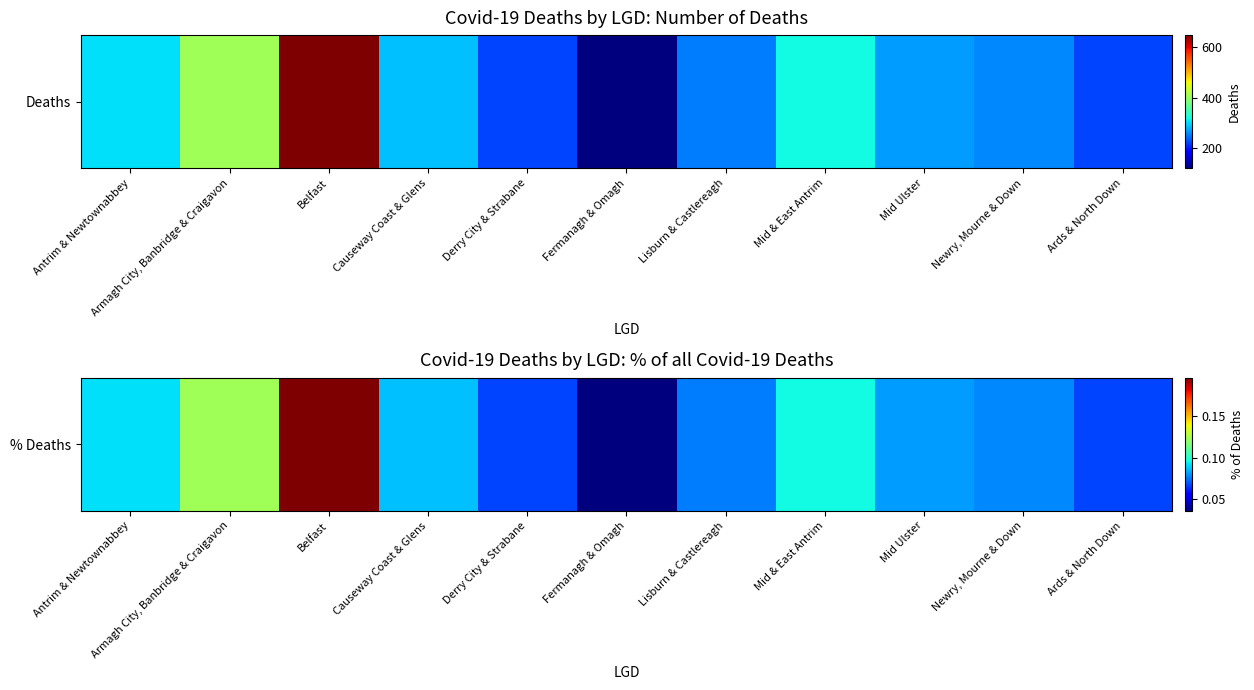

Reading left to right, what are all the values shown in this chart?

0.1	0.1	0.2	0.1	0.1	0.0	0.1	0.1	0.1	0.1	0.1